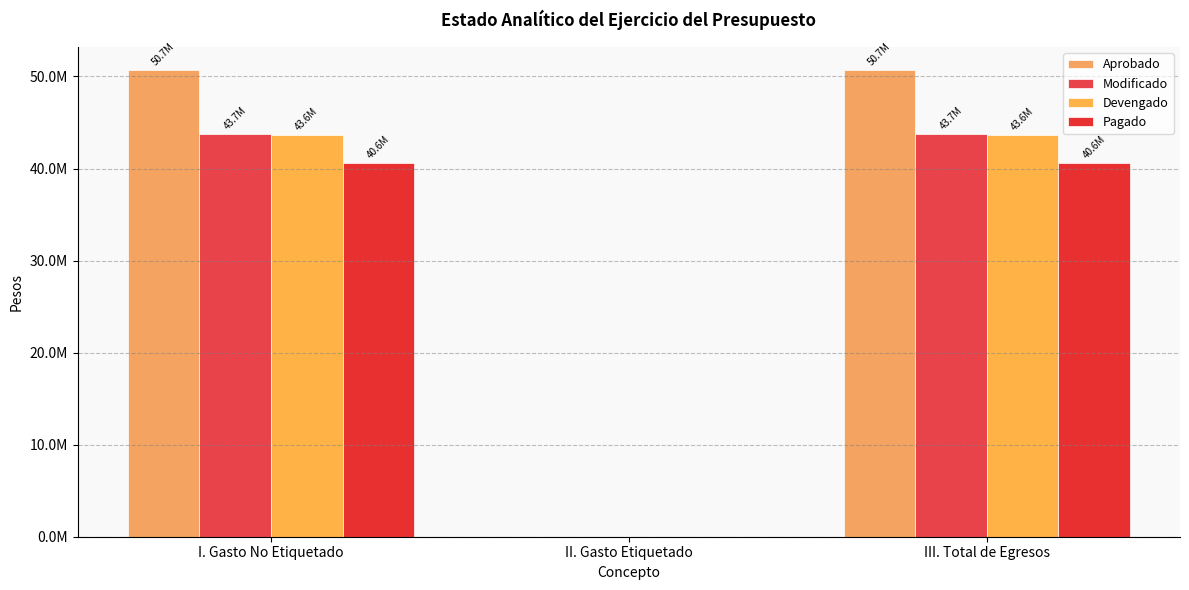

Reading right to left, extract all data points from this chart.

Aprobado: 50651160.0	0.0	50651160.0
Modificado: 43707719.3	0.0	43707719.3
Devengado: 43592248.0	0.0	43592248.0
Pagado: 40587687.3	0.0	40587687.3